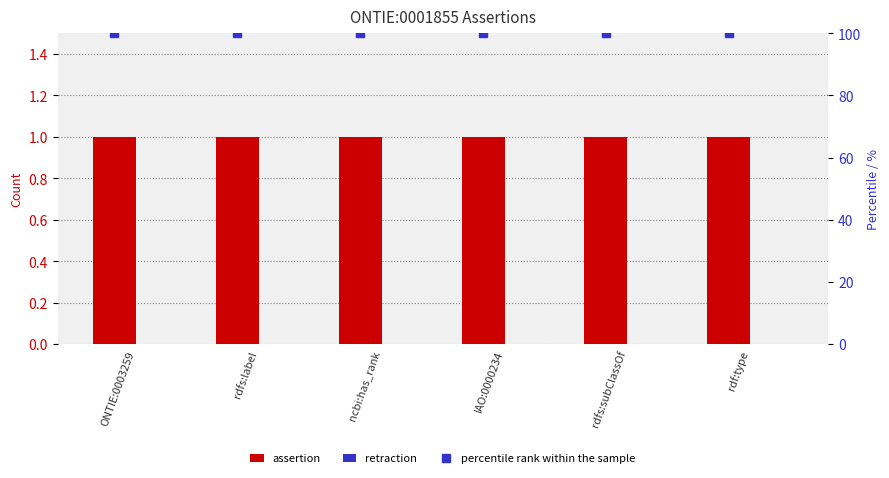

What are all the series names shown in the legend?

assertion, retraction, percentile rank within the sample